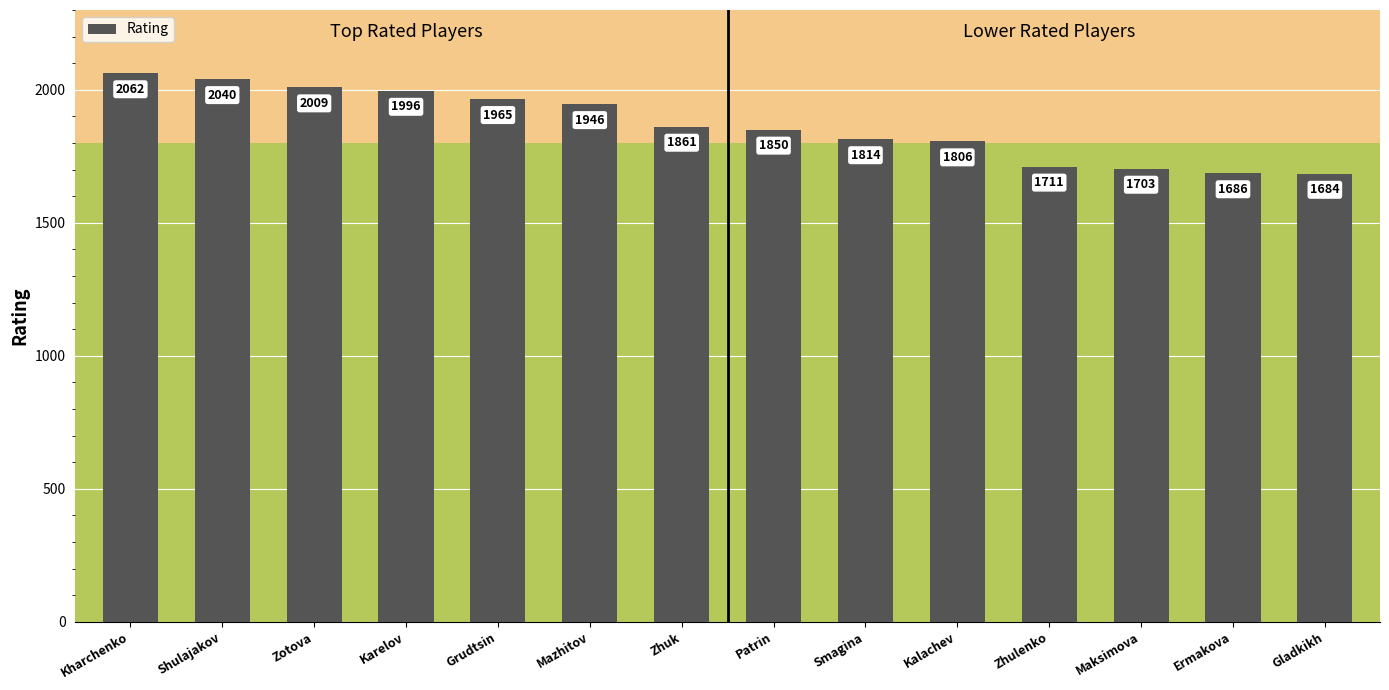

What is the label of the 10th bar from the right?

Grudtsin